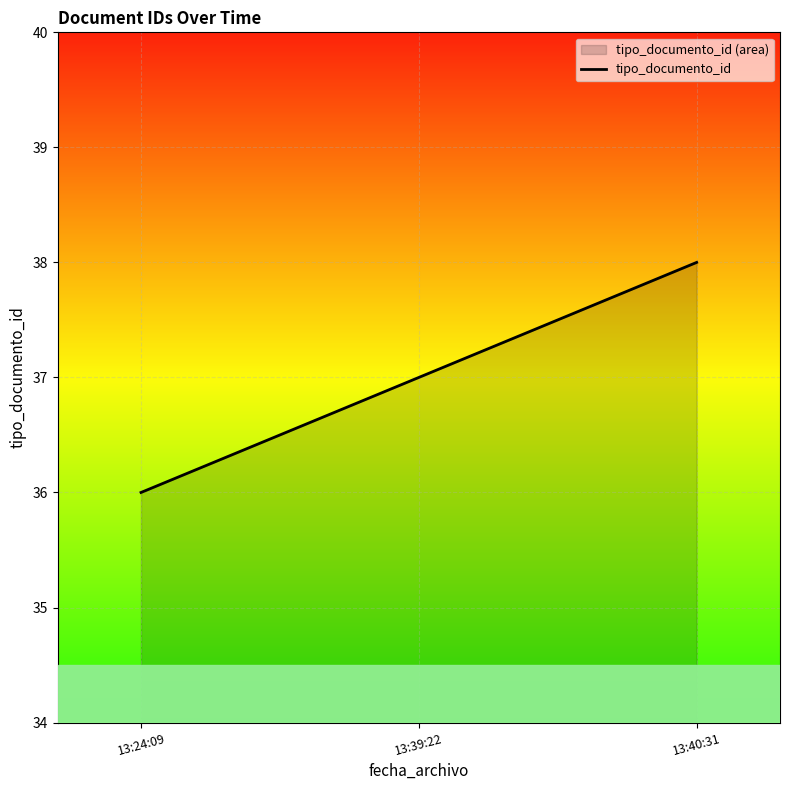

The chart shows a value of 13 at 13:40:31. True or false?

False